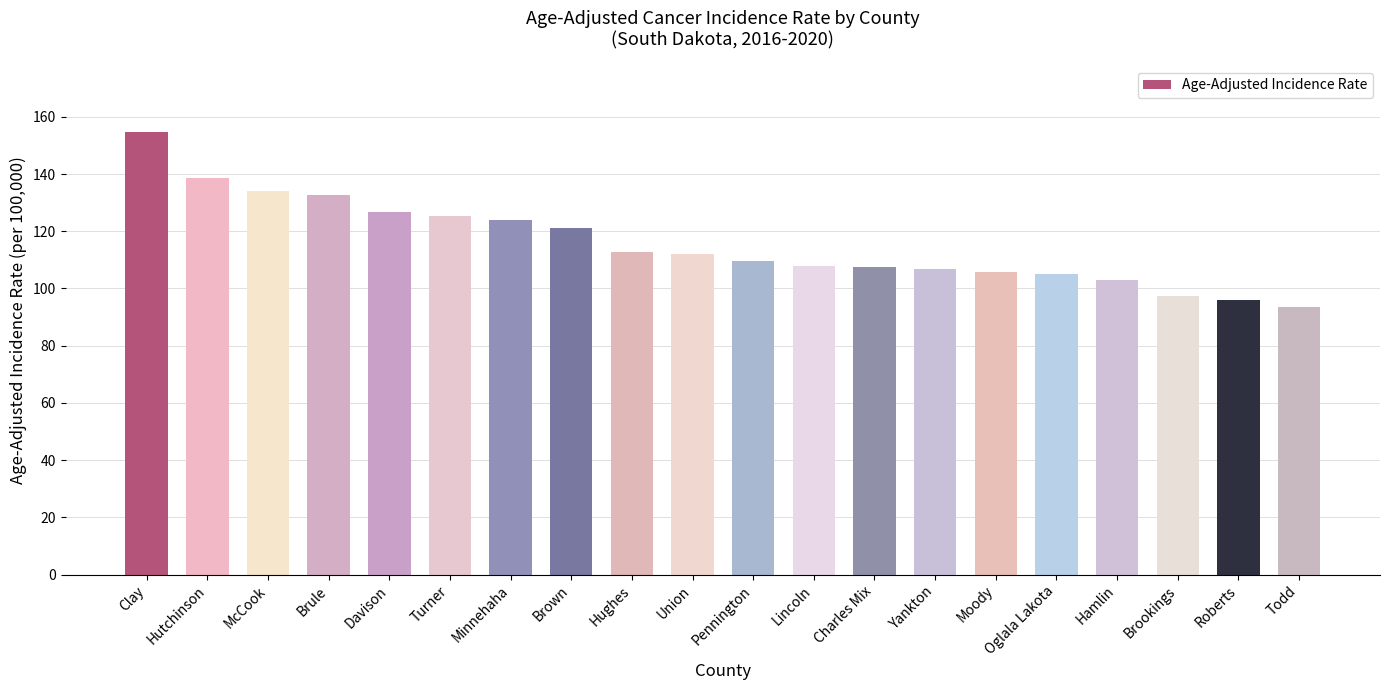

What is the maximum value shown in the chart?

154.6